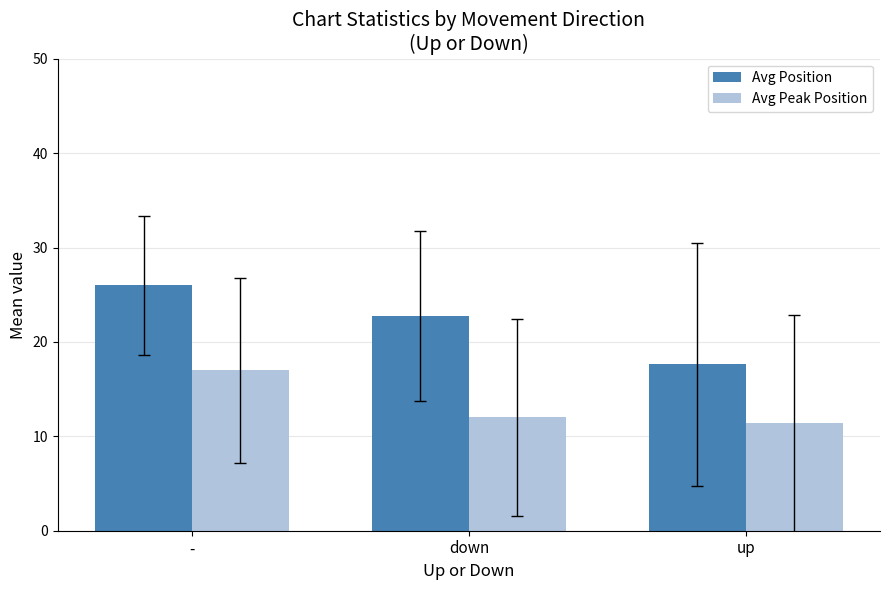

What is the approximate value of Avg Position at -?

26.0